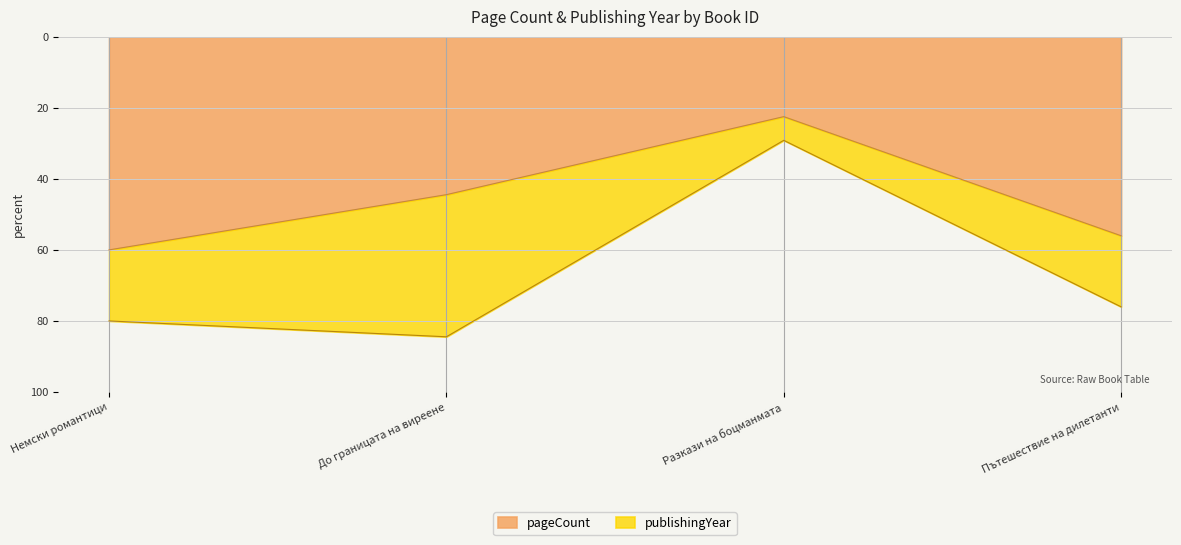

What is the difference between the pageCount values at Пътешествие на дилетанти and Разкази на боцманмата?

33.5